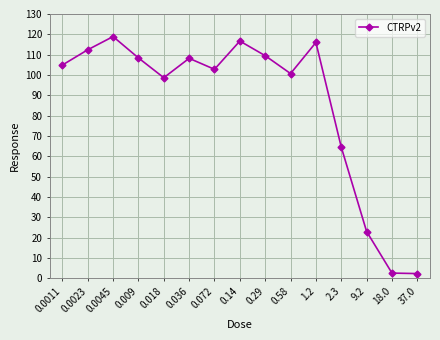

What is the difference between the maximum and second lowest values?

116.3